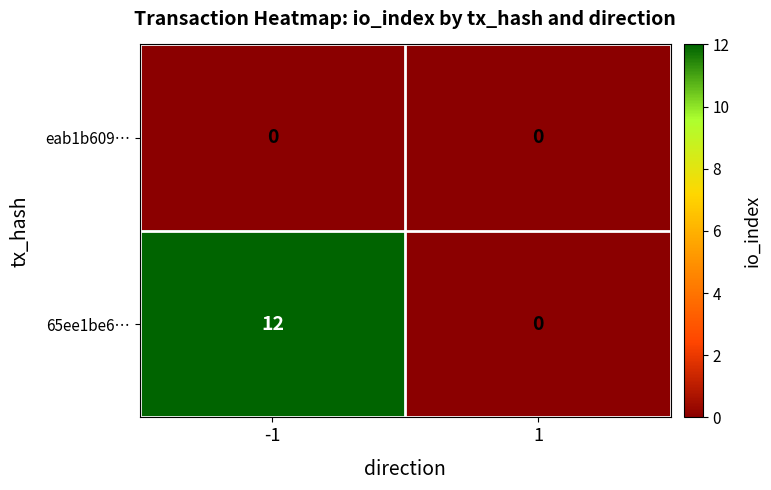

What is the maximum value shown in the chart?

12